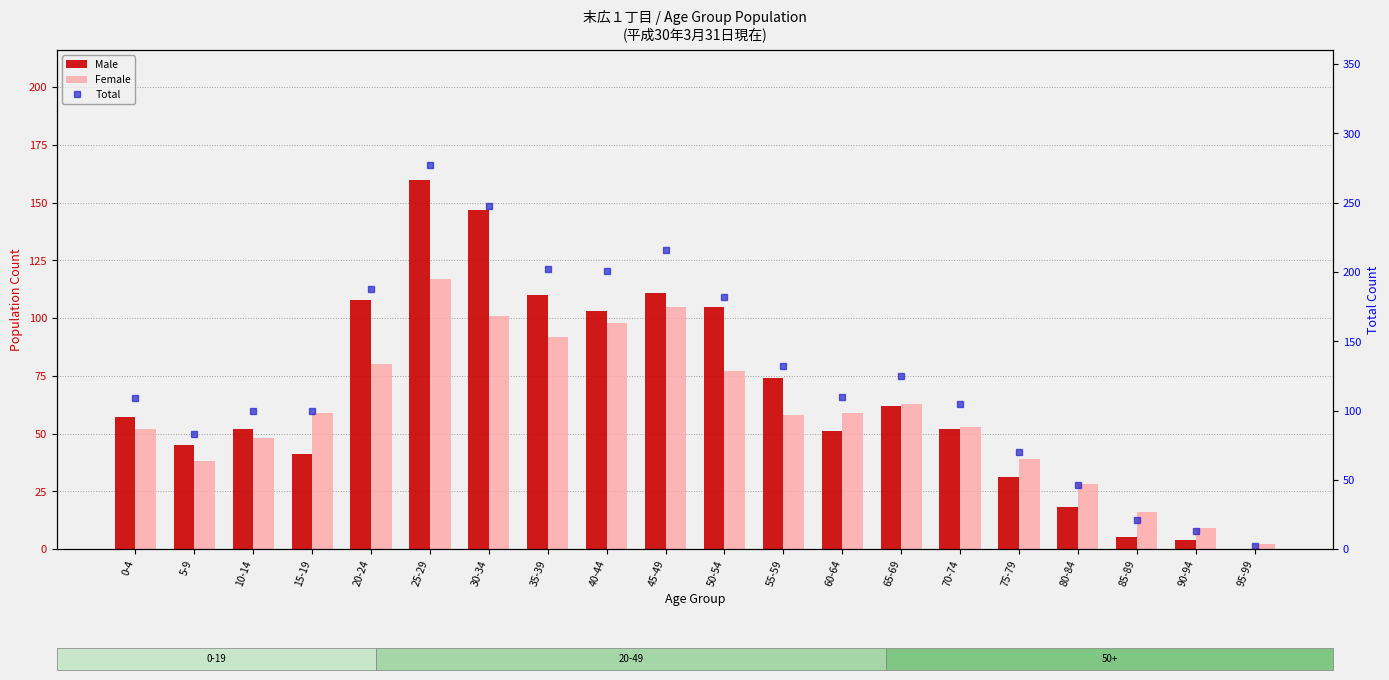

What is the total value across all series at 85-89?

42